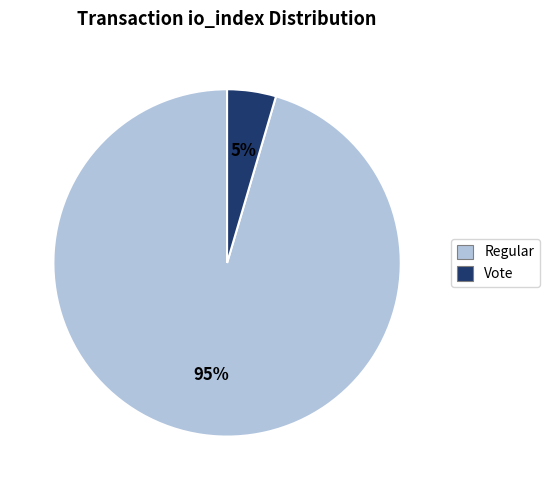

Do Vote and Regular together represent more than half of the pie?

Yes